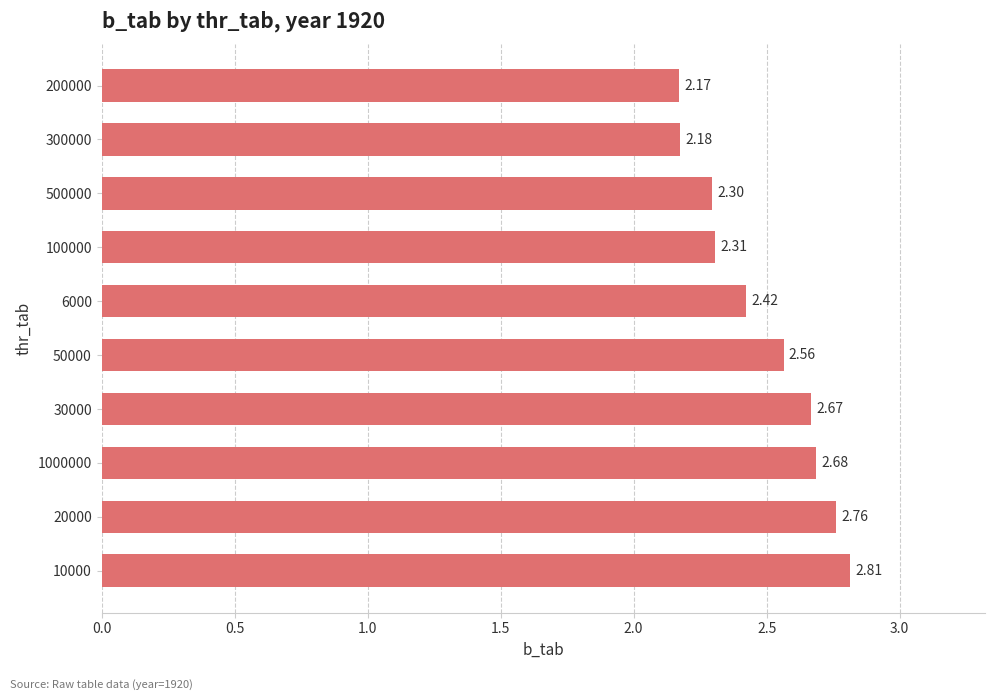

What is the sum of the values at 6000 and 20000?

5.2